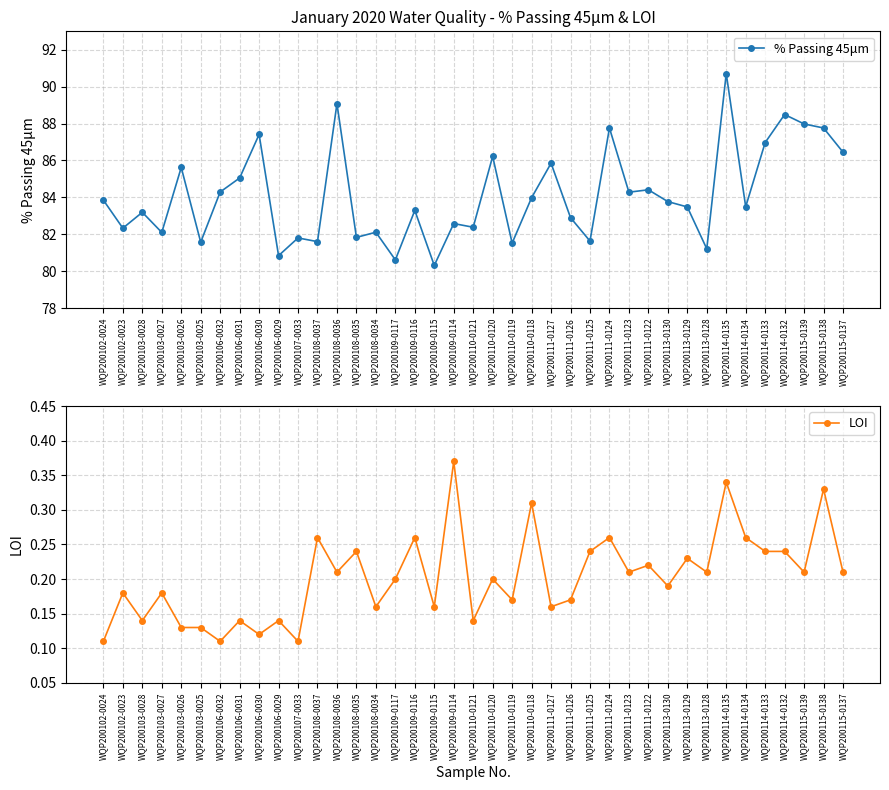

List the labels in order of % Passing 45μm value, largest first.

WQP200114-0135, WQP200108-0036, WQP200114-0132, WQP200115-0139, WQP200111-0124, WQP200115-0138, WQP200106-0030, WQP200114-0133, WQP200115-0137, WQP200110-0120, WQP200111-0127, WQP200103-0026, WQP200106-0031, WQP200111-0122, WQP200106-0032, WQP200111-0123, WQP200110-0118, WQP200102-0024, WQP200113-0130, WQP200114-0134, WQP200113-0129, WQP200109-0116, WQP200103-0028, WQP200111-0126, WQP200109-0114, WQP200110-0121, WQP200102-0023, WQP200108-0034, WQP200103-0027, WQP200108-0035, WQP200107-0033, WQP200111-0125, WQP200108-0037, WQP200103-0025, WQP200110-0119, WQP200113-0128, WQP200106-0029, WQP200109-0117, WQP200109-0115